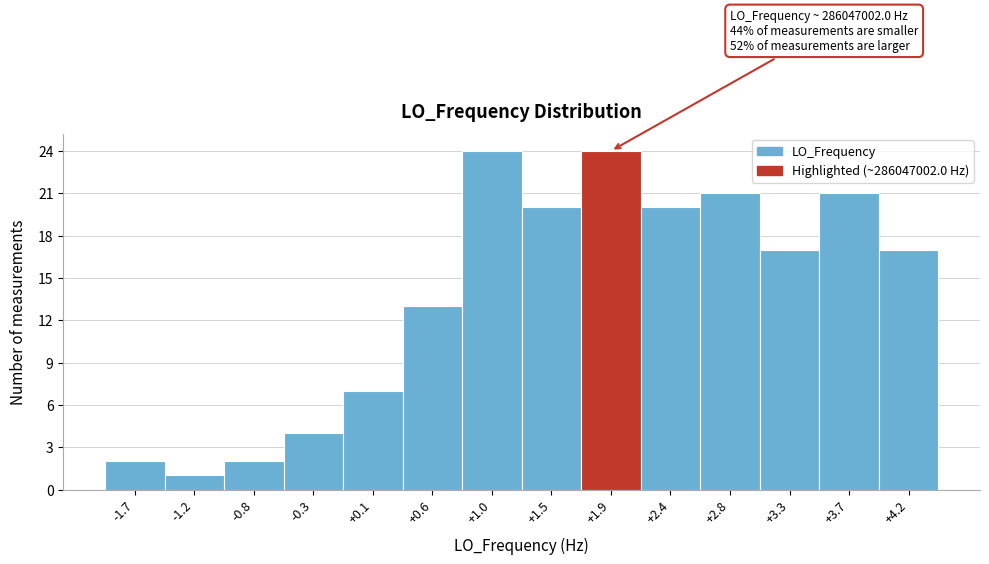

Reading right to left, transcribe all the data shown in this chart.

+4.2=17	+3.7=21	+3.3=17	+2.8=21	+2.4=20	+1.9=24	+1.5=20	+1.0=24	+0.6=13	+0.1=7	-0.3=4	-0.8=2	-1.2=1	-1.7=2